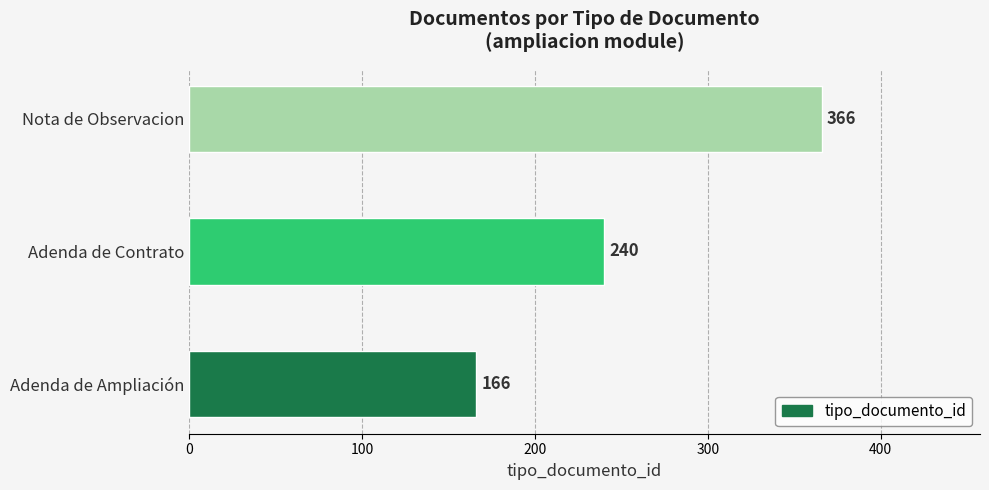

Reading bottom to top, extract all data points from this chart.

Adenda de Ampliación=166	Adenda de Contrato=240	Nota de Observacion=366